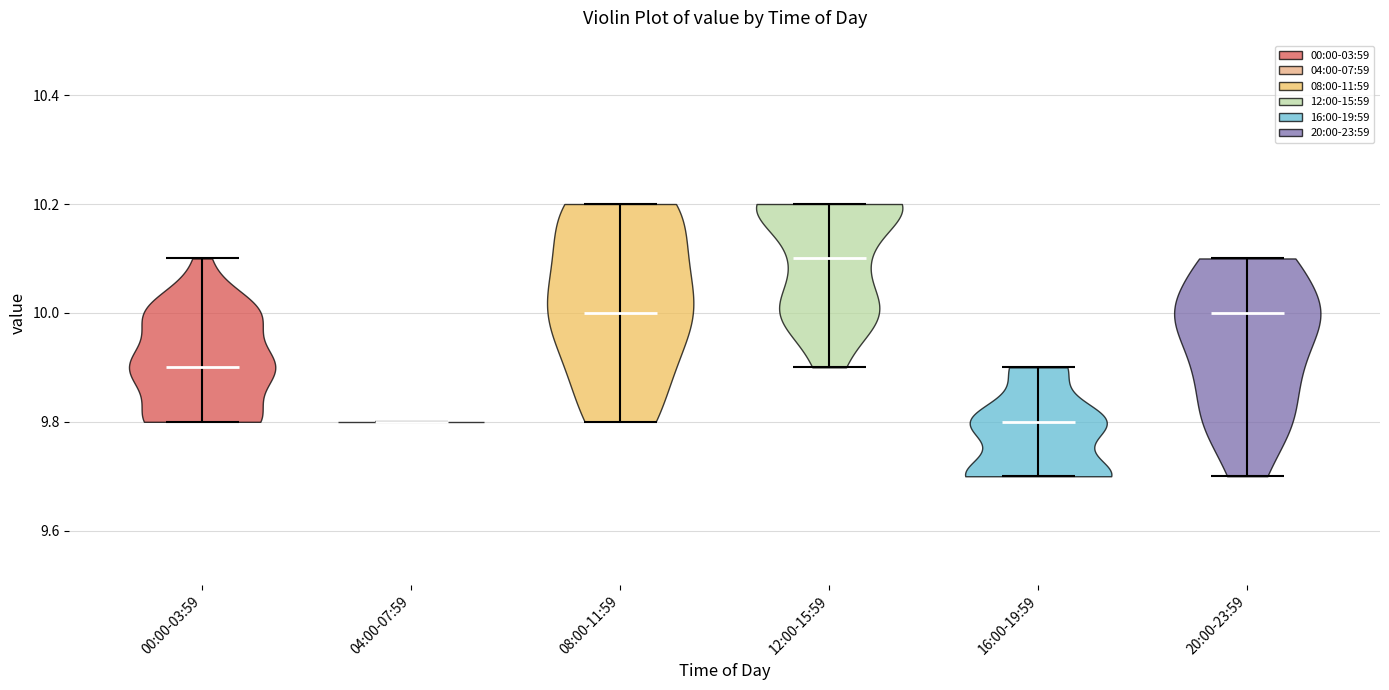

Reading left to right, read every violin against the y-axis: where its median line is, and the lowest and highest points it reaches. The values are not printed on the chart, so give them approximately, as read against the axis.

00:00-03:59: median line 9.9, lowest point 9.8, highest point 10.1
04:00-07:59: median line 9.8, lowest point 9.8, highest point 9.8
08:00-11:59: median line 10.0, lowest point 9.8, highest point 10.2
12:00-15:59: median line 10.1, lowest point 9.9, highest point 10.2
16:00-19:59: median line 9.8, lowest point 9.7, highest point 9.9
20:00-23:59: median line 10.0, lowest point 9.7, highest point 10.1